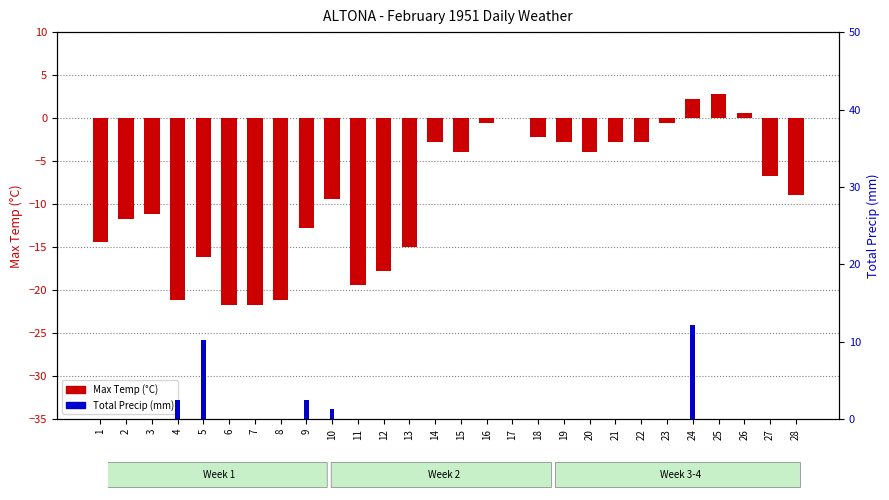

Does the chart contain any negative values?

Yes